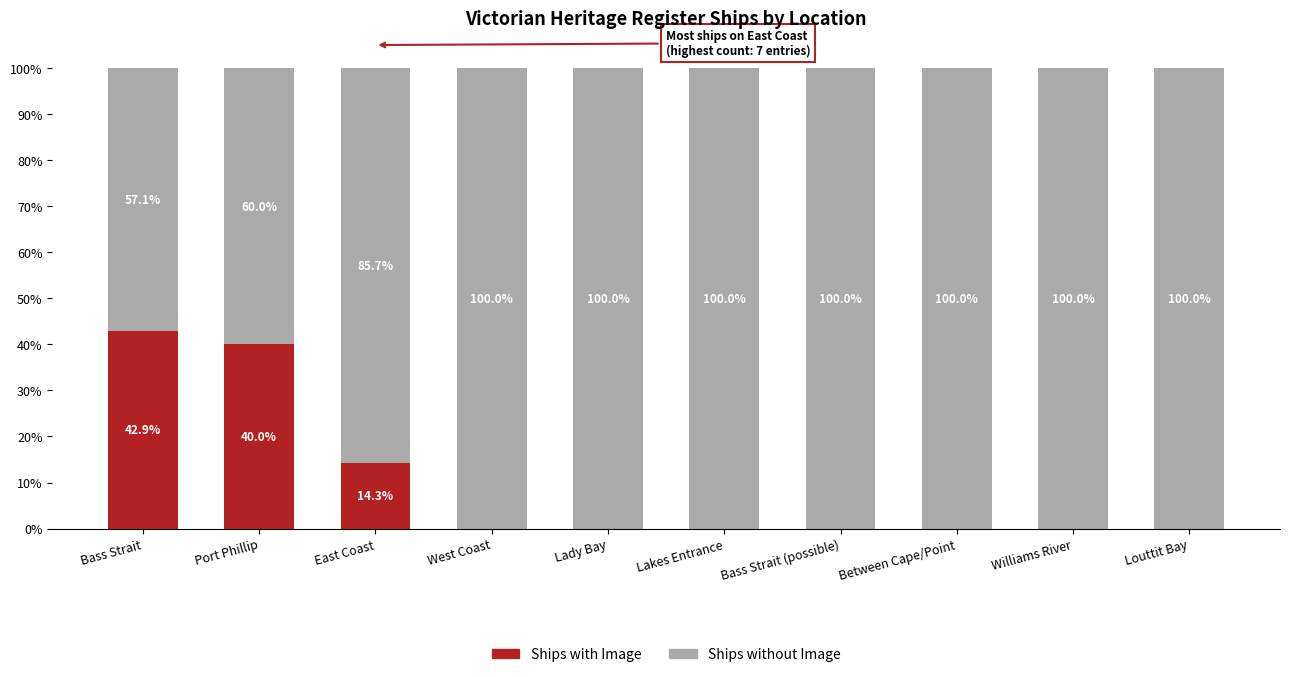

What are all the series names shown in the legend?

Ships with Image, Ships without Image